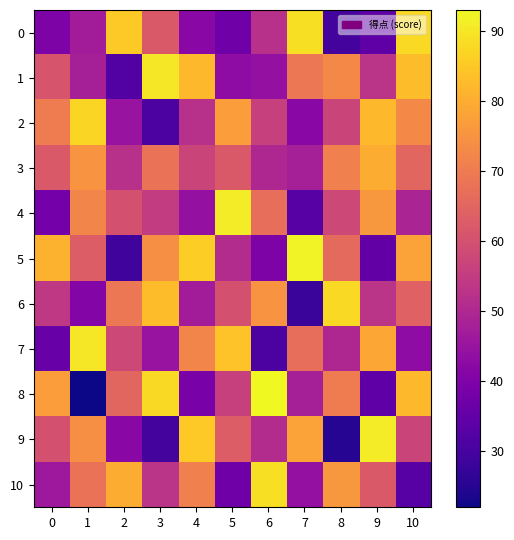

What is the difference between the highest and lowest values at 7?

64